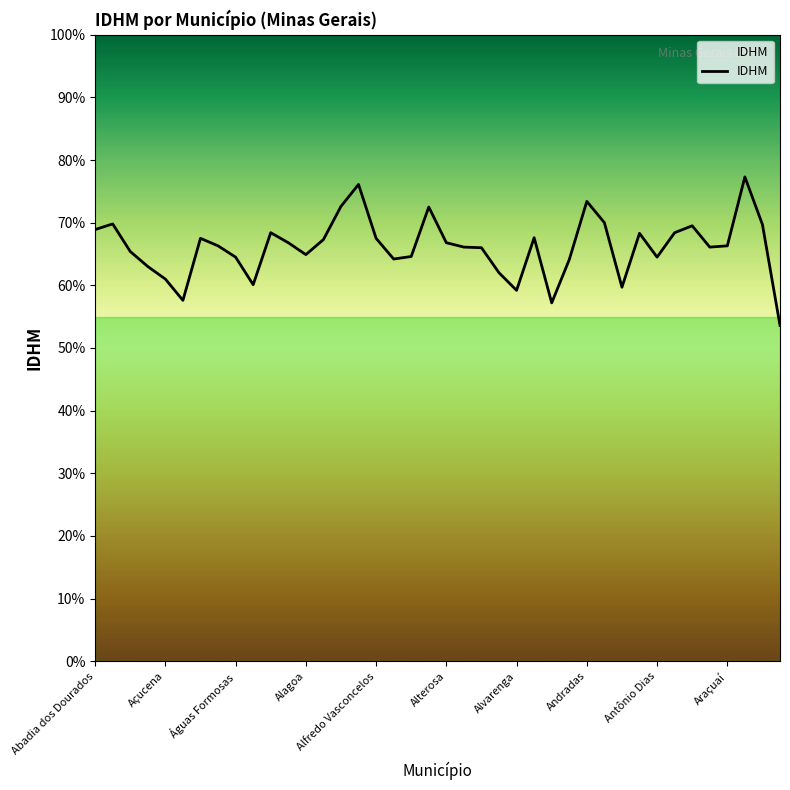

What position from the right is Antônio Prado de Minas?

7